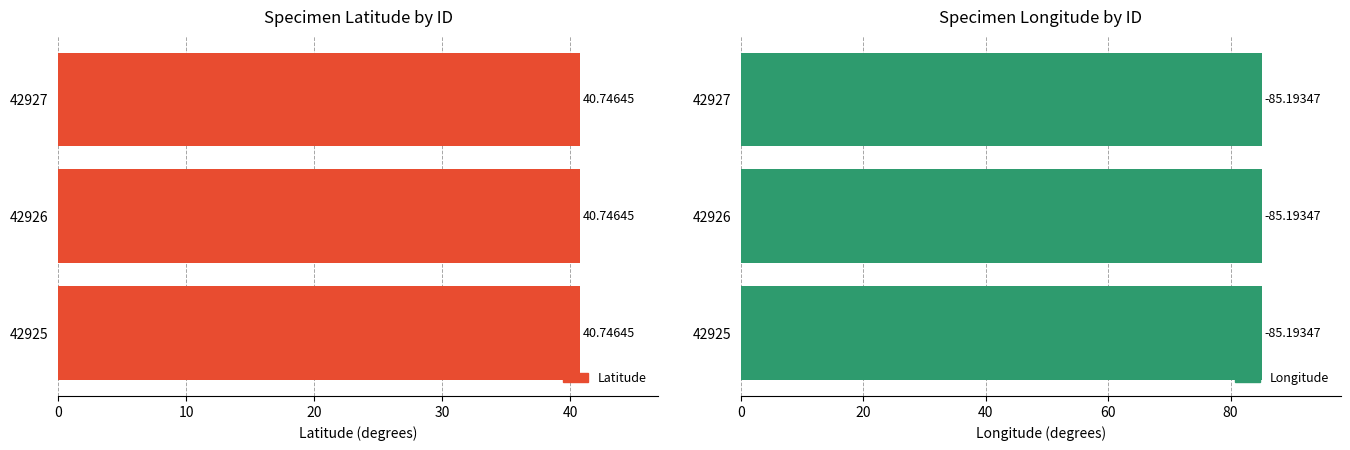

What is the sum of the Latitude values at 42926 and 42925?

81.5